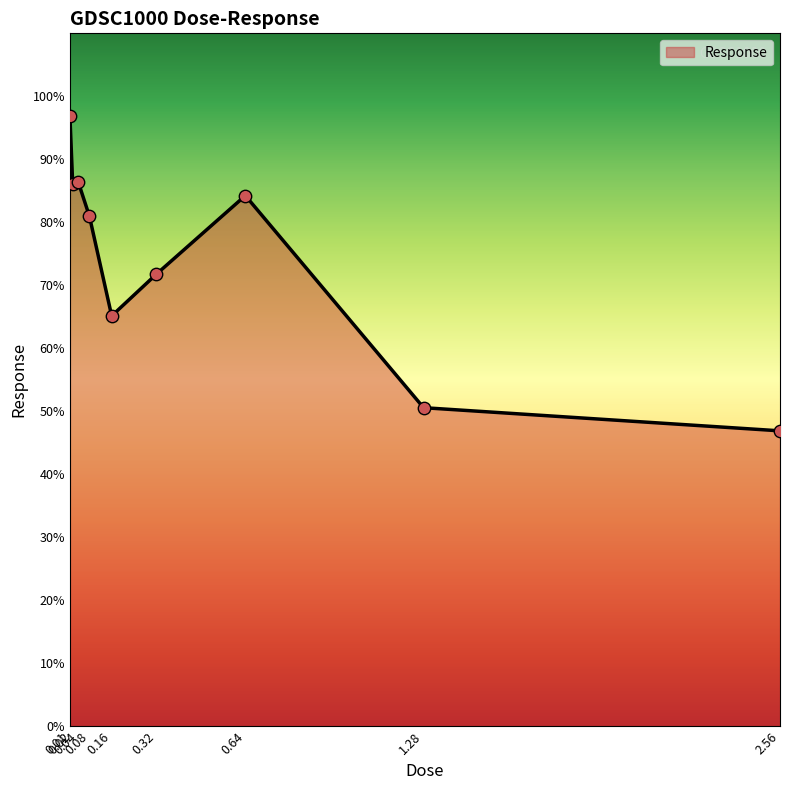

Between 2.56 and 0.64, which is larger?

0.64